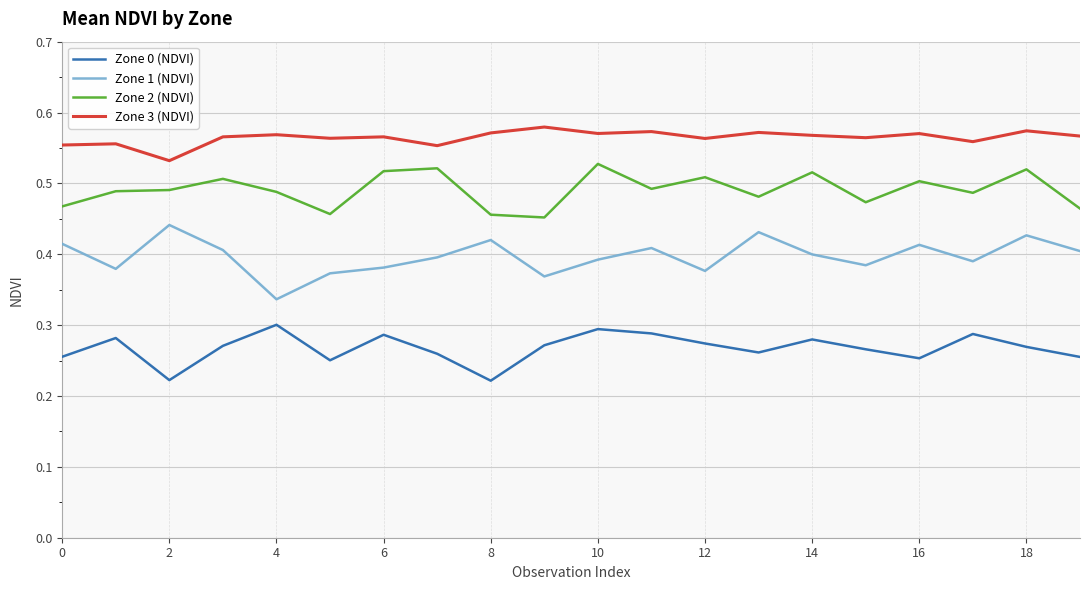

True or false: Zone 1 (NDVI) and Zone 3 (NDVI) intersect in this chart.

False